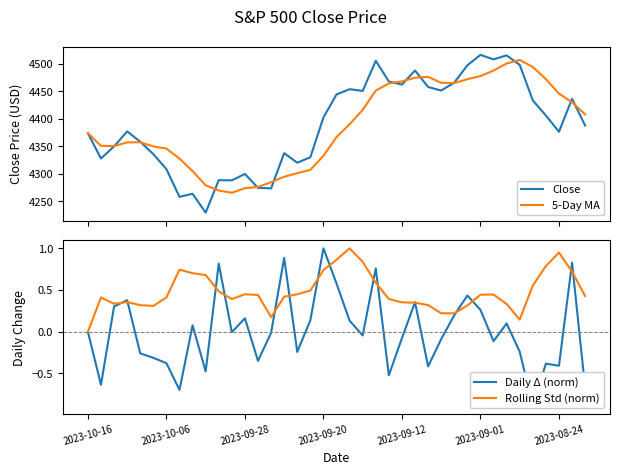

Which series has the largest range (max minus min)?

Close